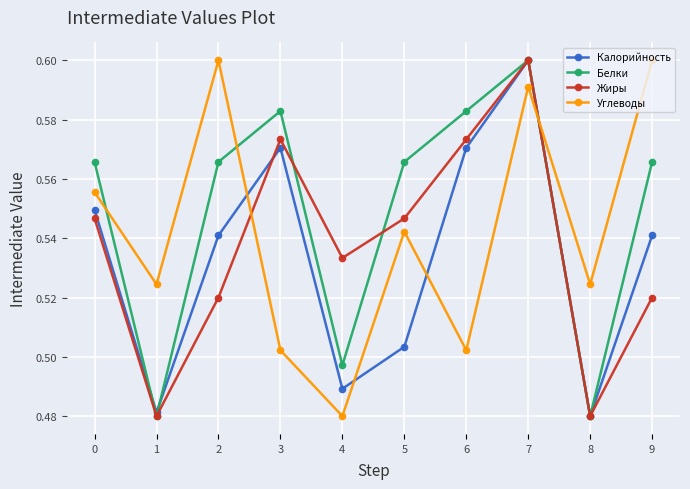

In Углеводы, how many points are lower than both neighbors (excluding endpoints)?

4